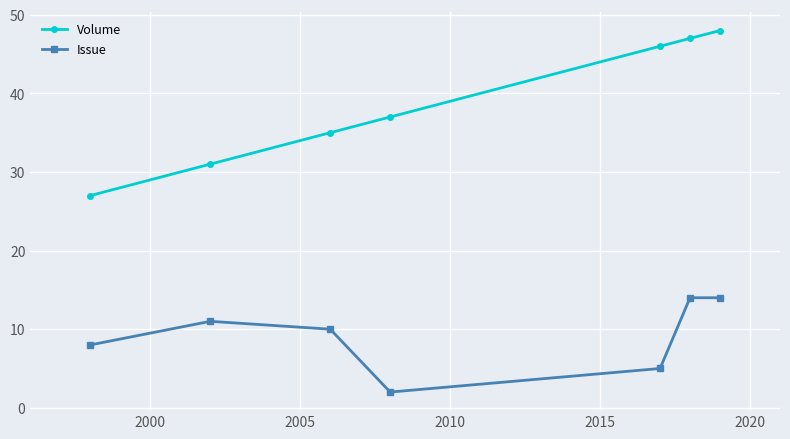

Which series has the largest total across all categories?

Volume